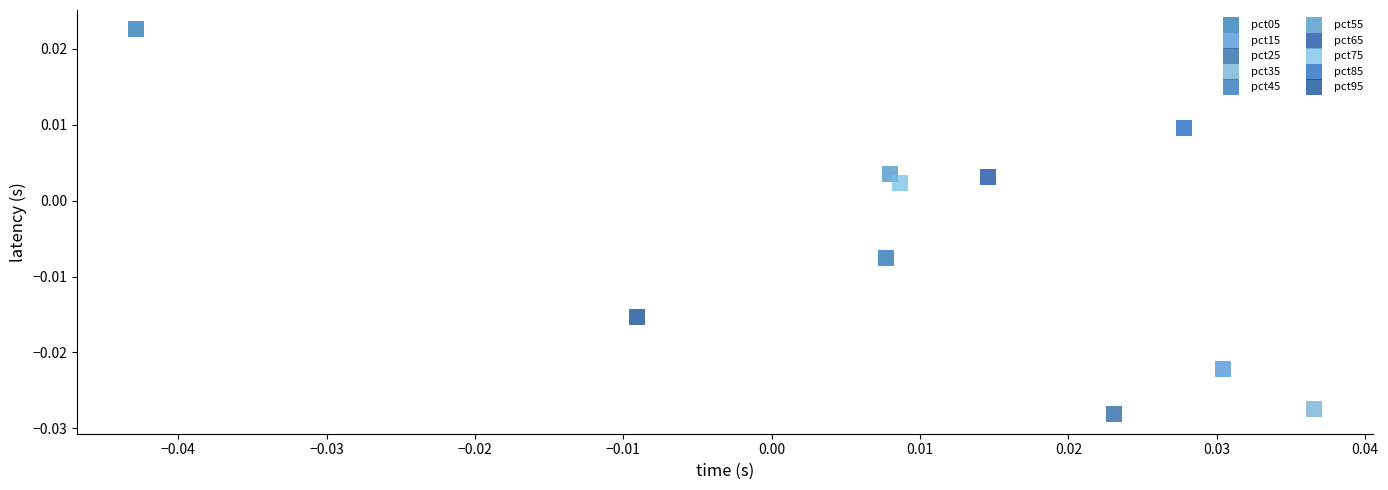

What are all the series names shown in the legend?

pct05, pct15, pct25, pct35, pct45, pct55, pct65, pct75, pct85, pct95